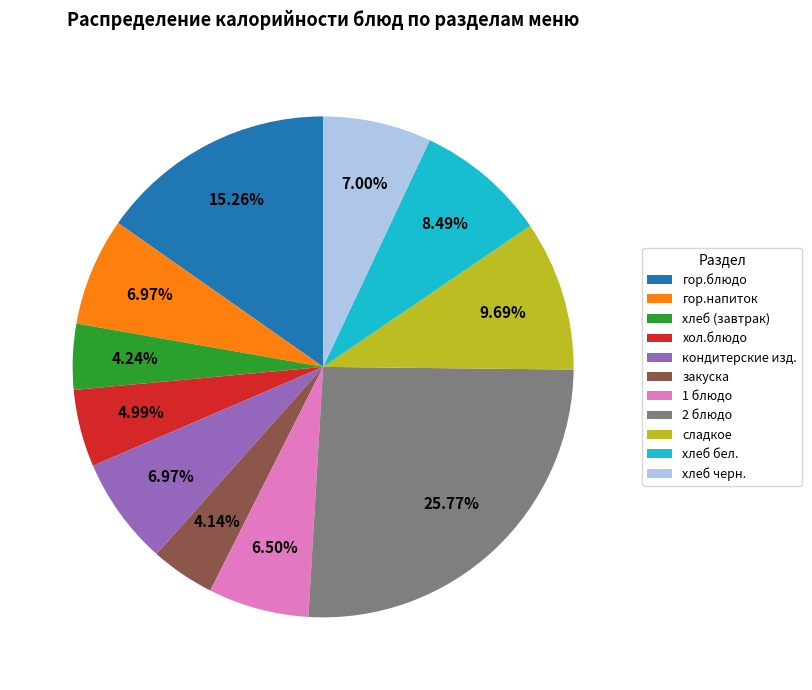

How many slices are in this pie chart?

11